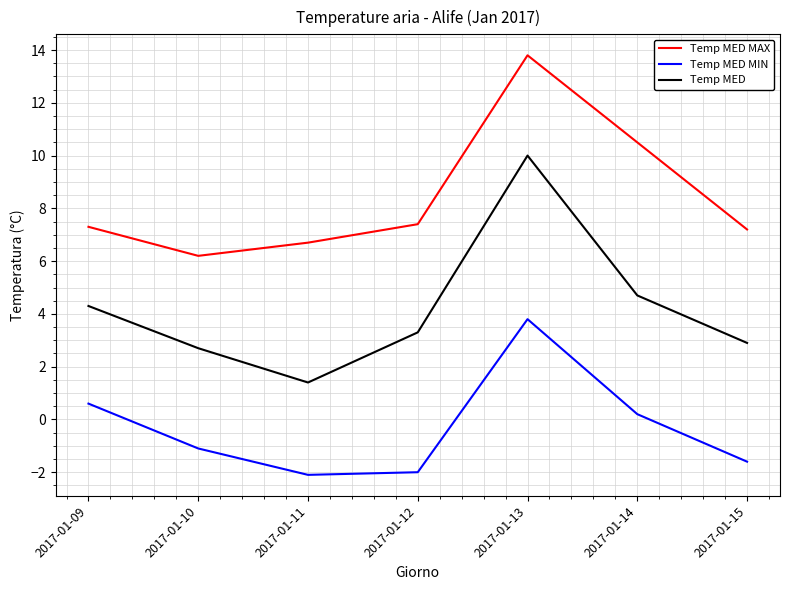

What are all the series names shown in the legend?

Temp MED MAX, Temp MED MIN, Temp MED